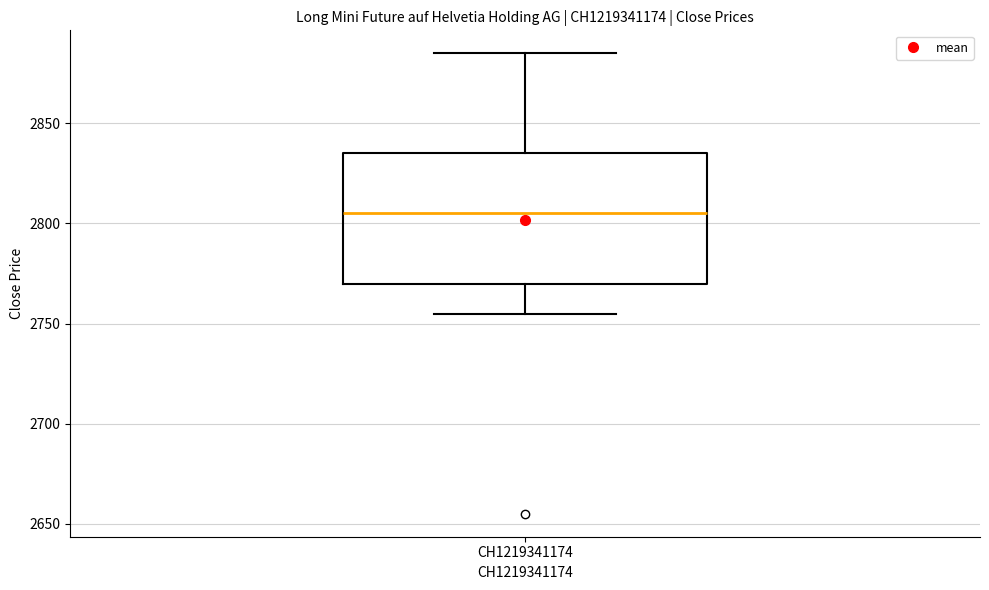

Read this box plot against the y-axis: the position of the median line, the range covered by the box, and the ends of both whiskers. The values are not printed on the chart, so give them approximately, as read against the axis.

median 2805, box 2770 to 2835, whiskers 2755 to 2885